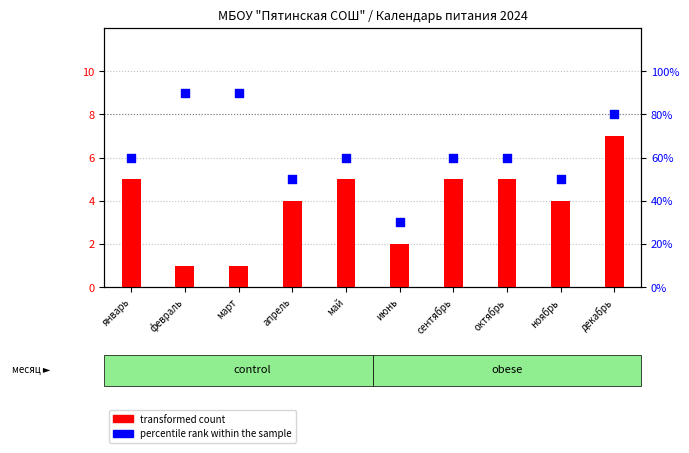

Which series contains the lowest Y value?

transformed count